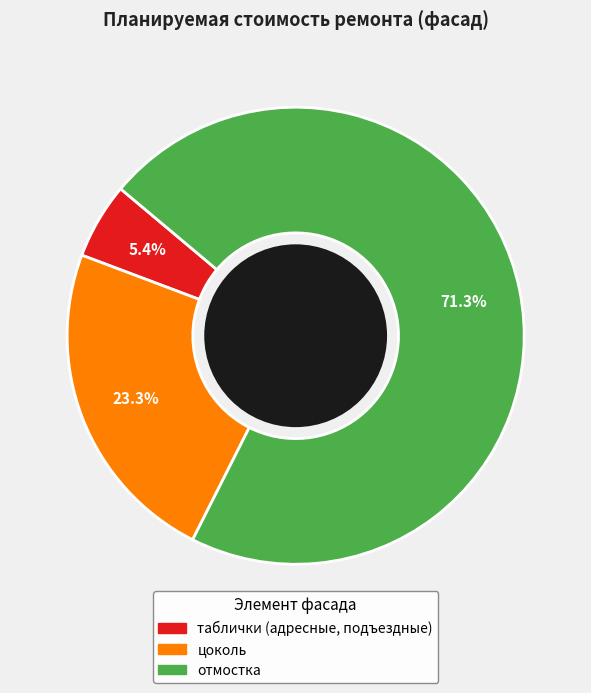

Which category has the biggest portion of the pie?

отмостка